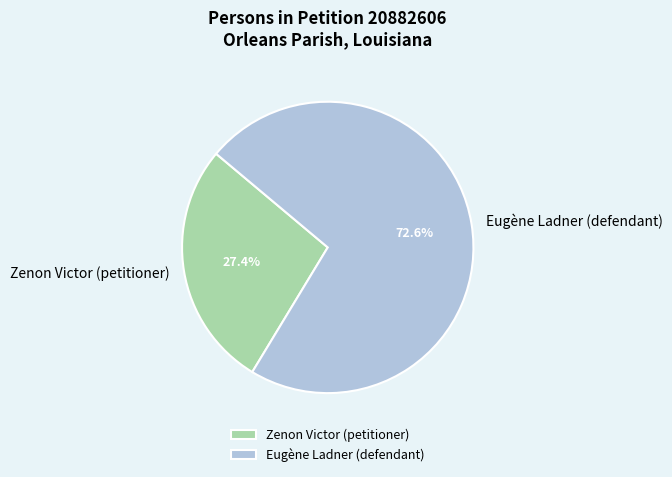

What percentage do Eugène Ladner (defendant) and Zenon Victor (petitioner) together represent?

100.0%